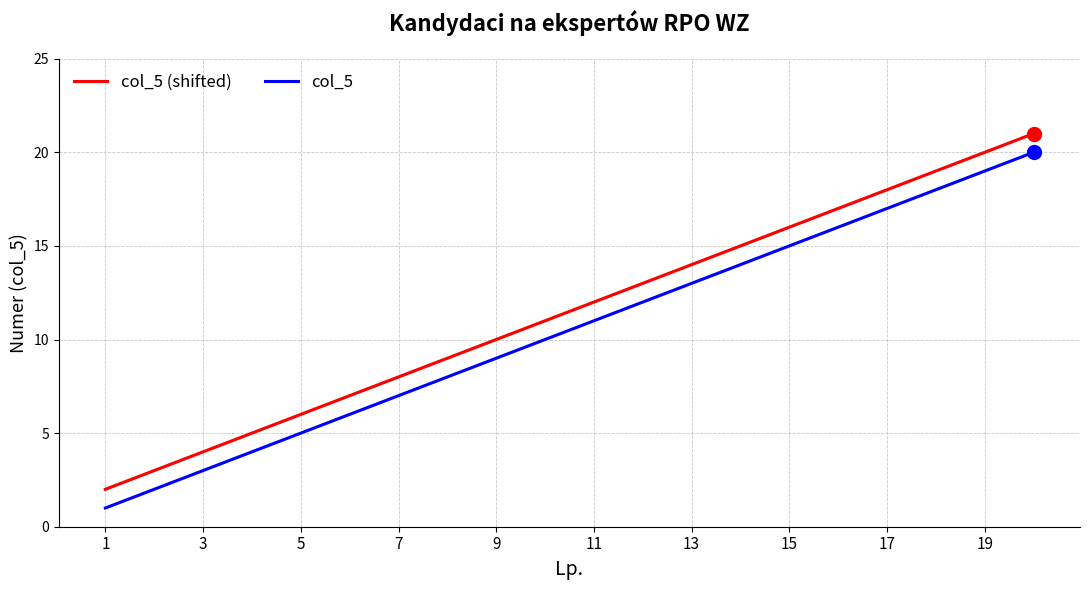

True or false: col_5 (shifted) and col_5 intersect in this chart.

False